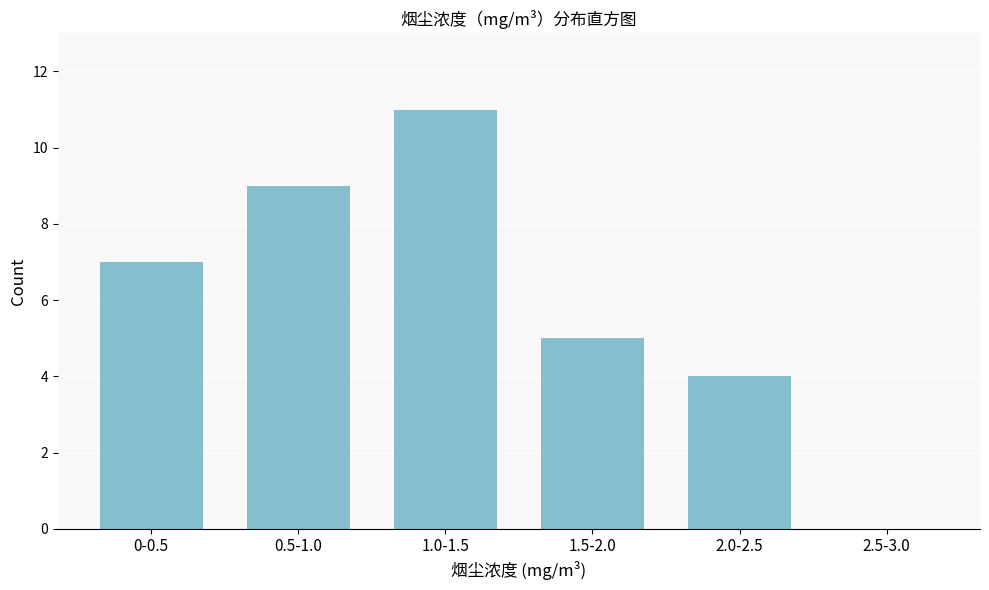

Reading left to right, extract all data points from this chart.

0-0.5=7	0.5-1.0=9	1.0-1.5=11	1.5-2.0=5	2.0-2.5=4	2.5-3.0=0